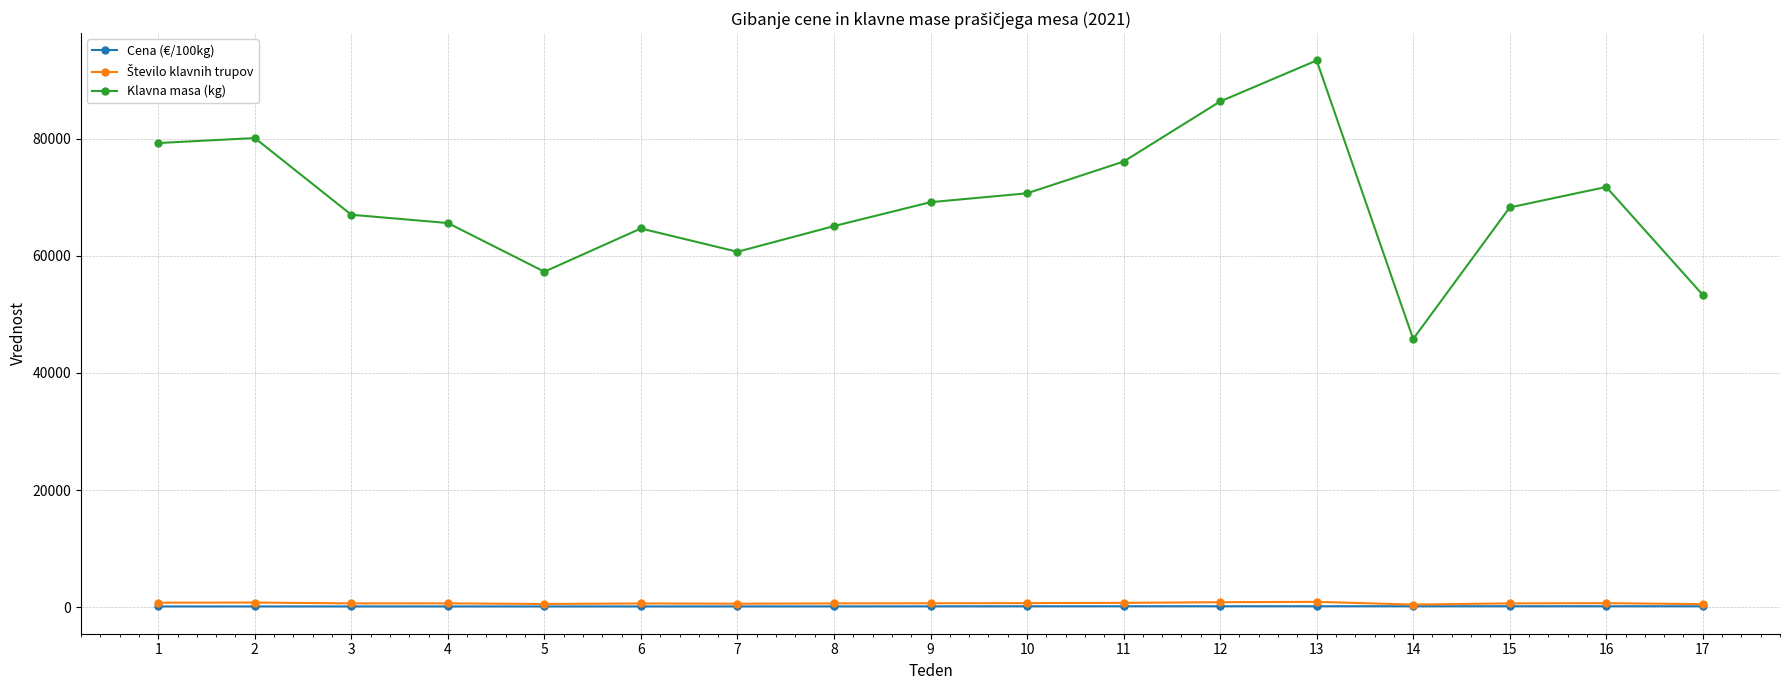

What is the maximum value shown in the chart?

93359.0